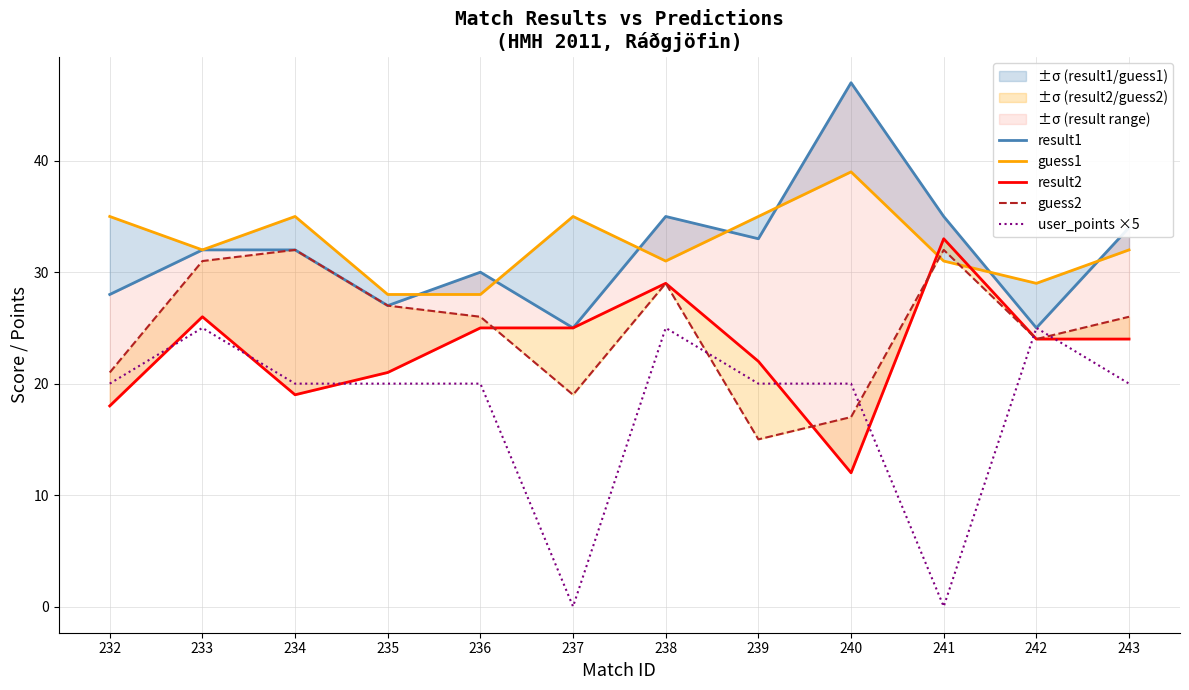

True or false: guess2 has more than 2 interior local peaks.

True